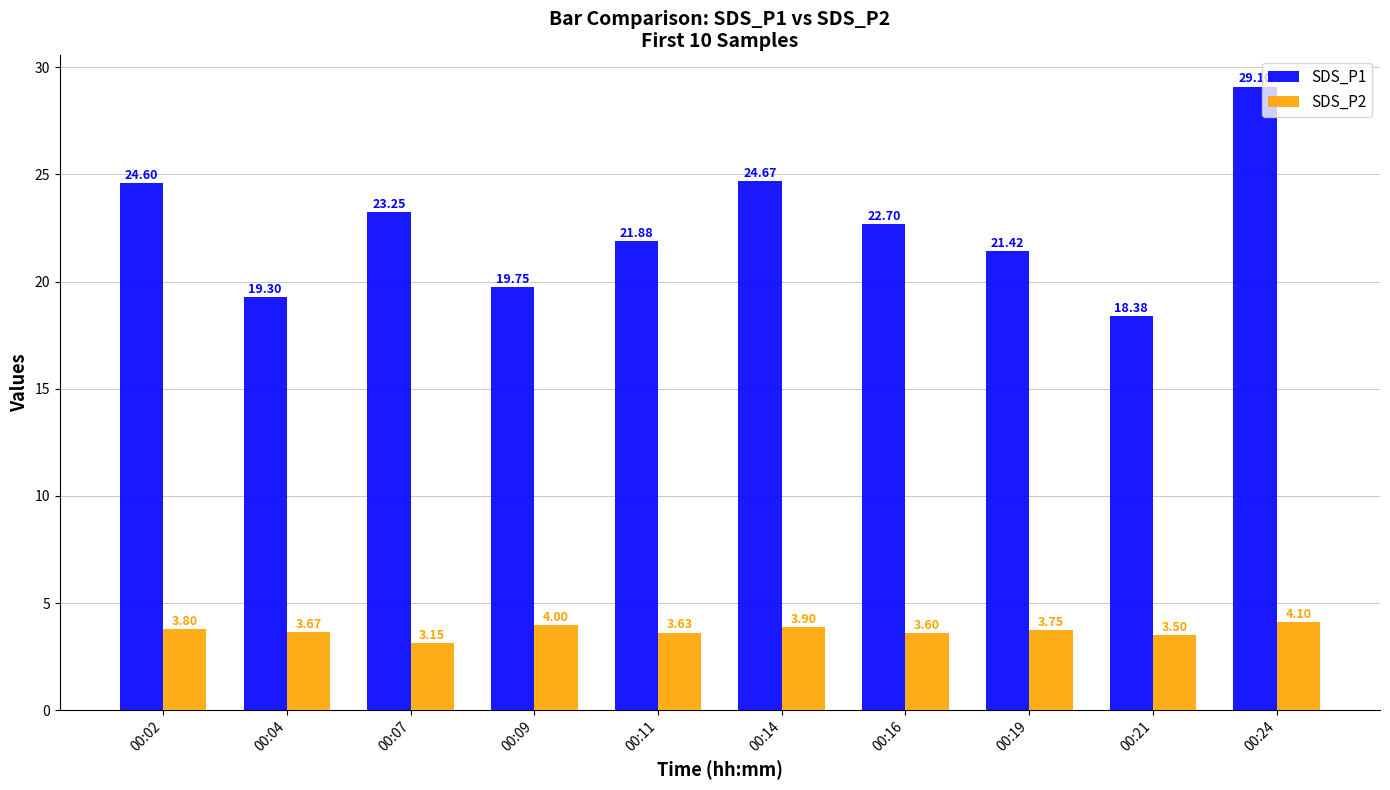

What is the maximum value shown in the chart?

29.1